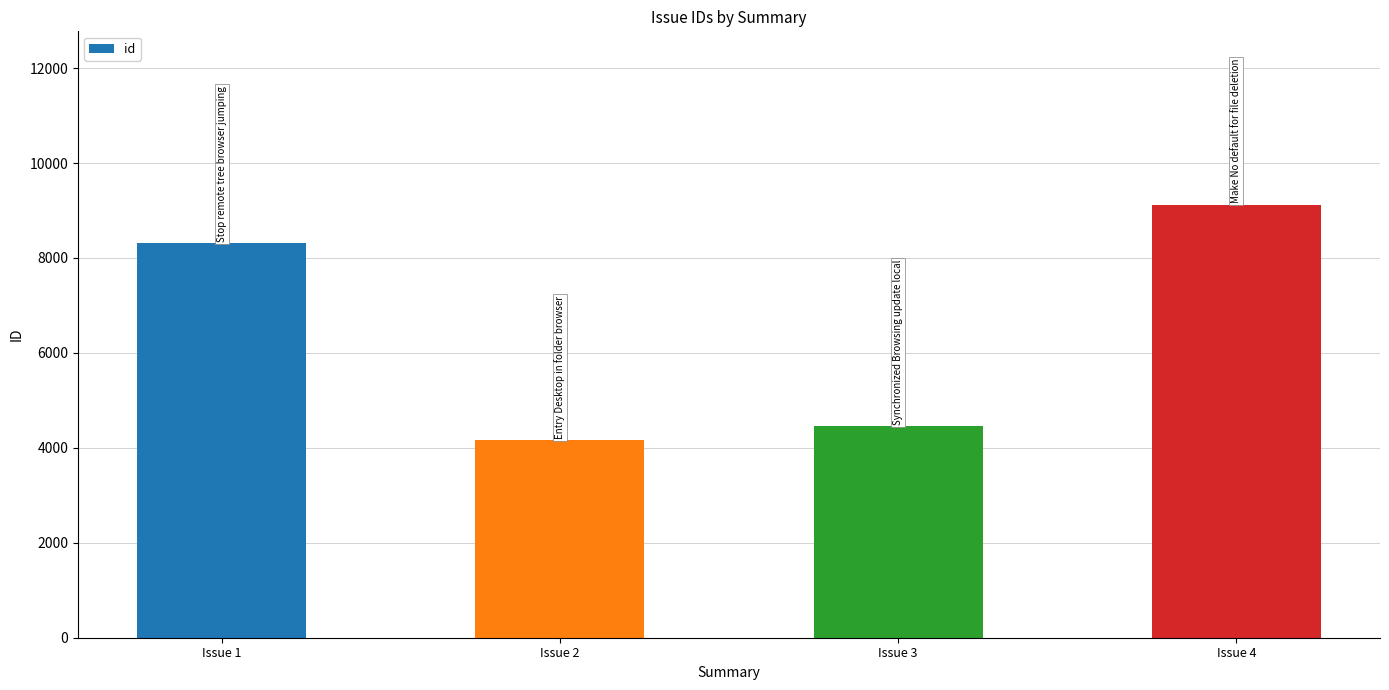

What is the average value?

6510